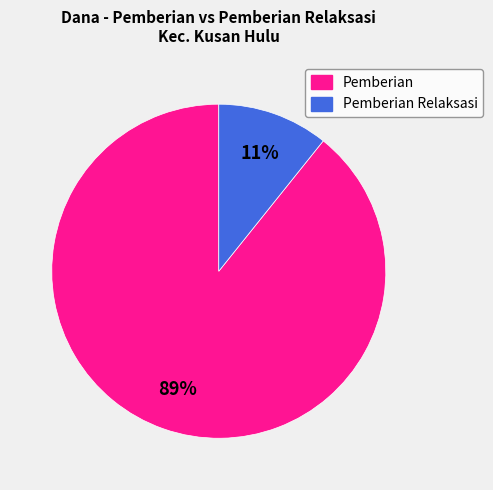

How many slices are in this pie chart?

2